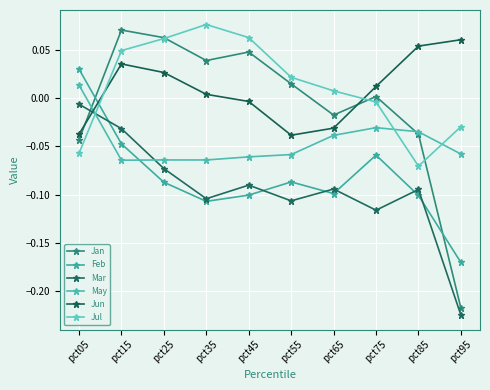

What is the difference between the second highest and second lowest values in the Jun series?

0.1